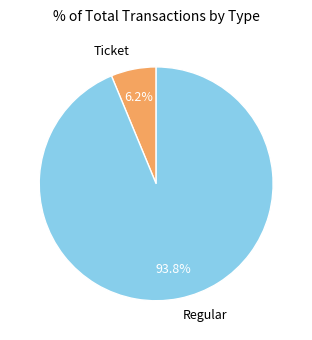

Which category accounts for the majority?

Regular